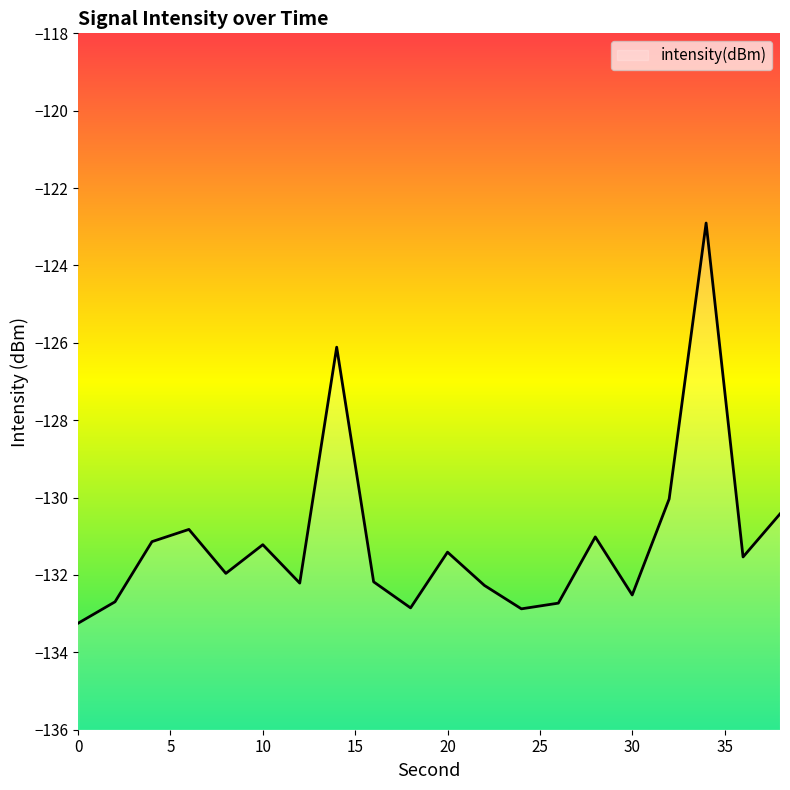

How many lines are shown in the chart?

1